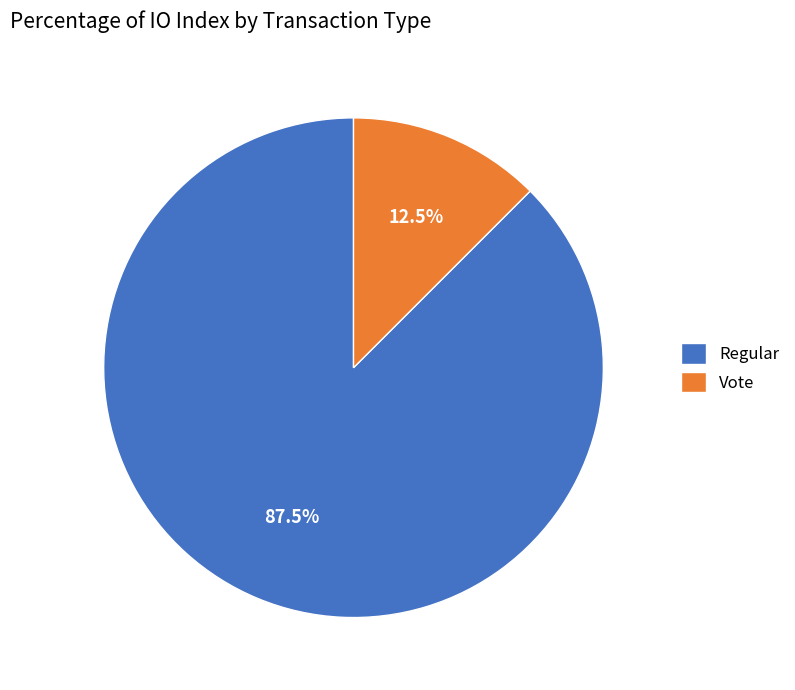

What percentage is NOT represented by Regular?

12.5%